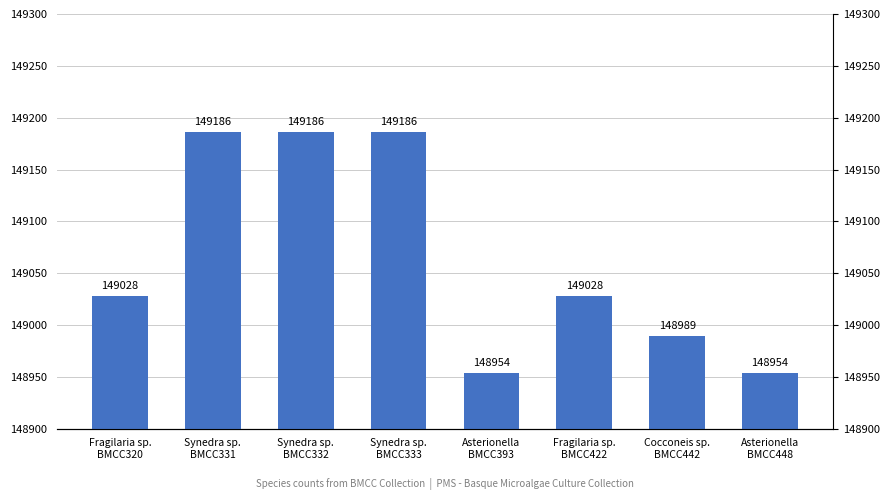

At which label is the value closest to 149070?

Fragilaria sp.
BMCC320